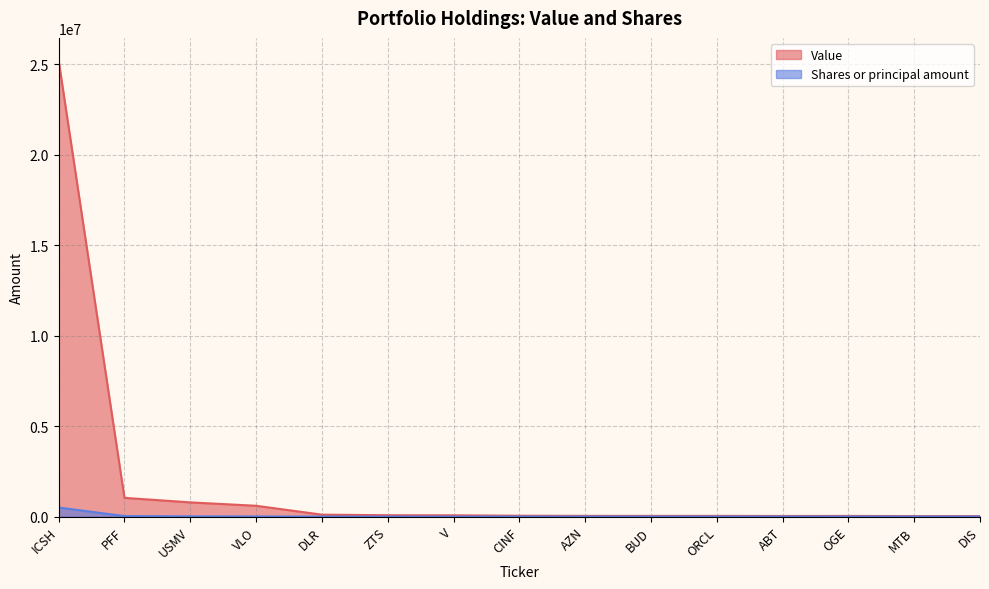

At which category is the sum across all series the highest?

ICSH